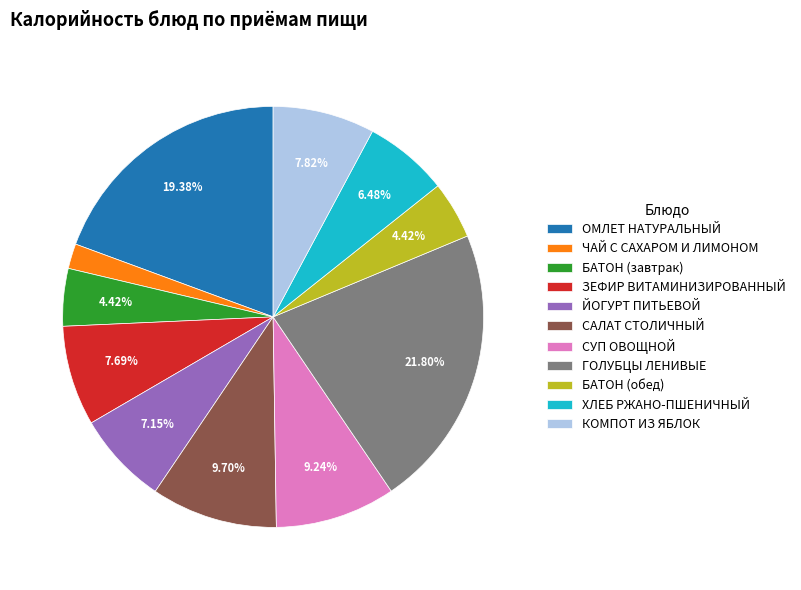

Is there any slice that represents more than half of the pie?

No